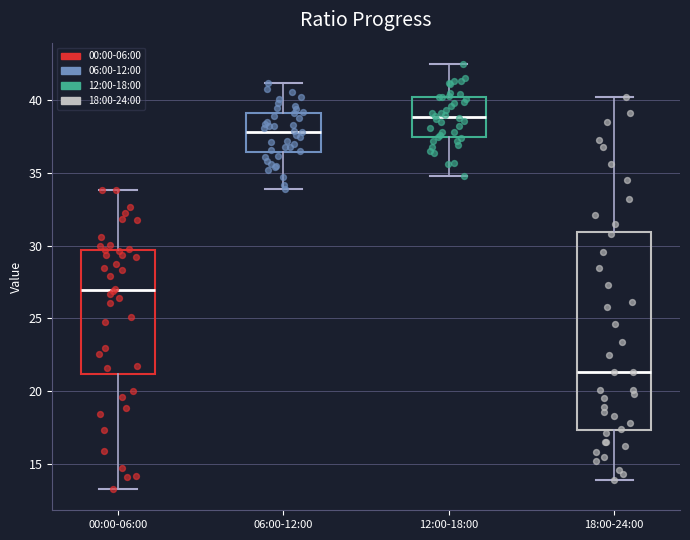

Where is the upper edge of the box for 18:00-24:00 on the y-axis? The values are not printed on the chart, so give them approximately, as read against the axis.

31.0